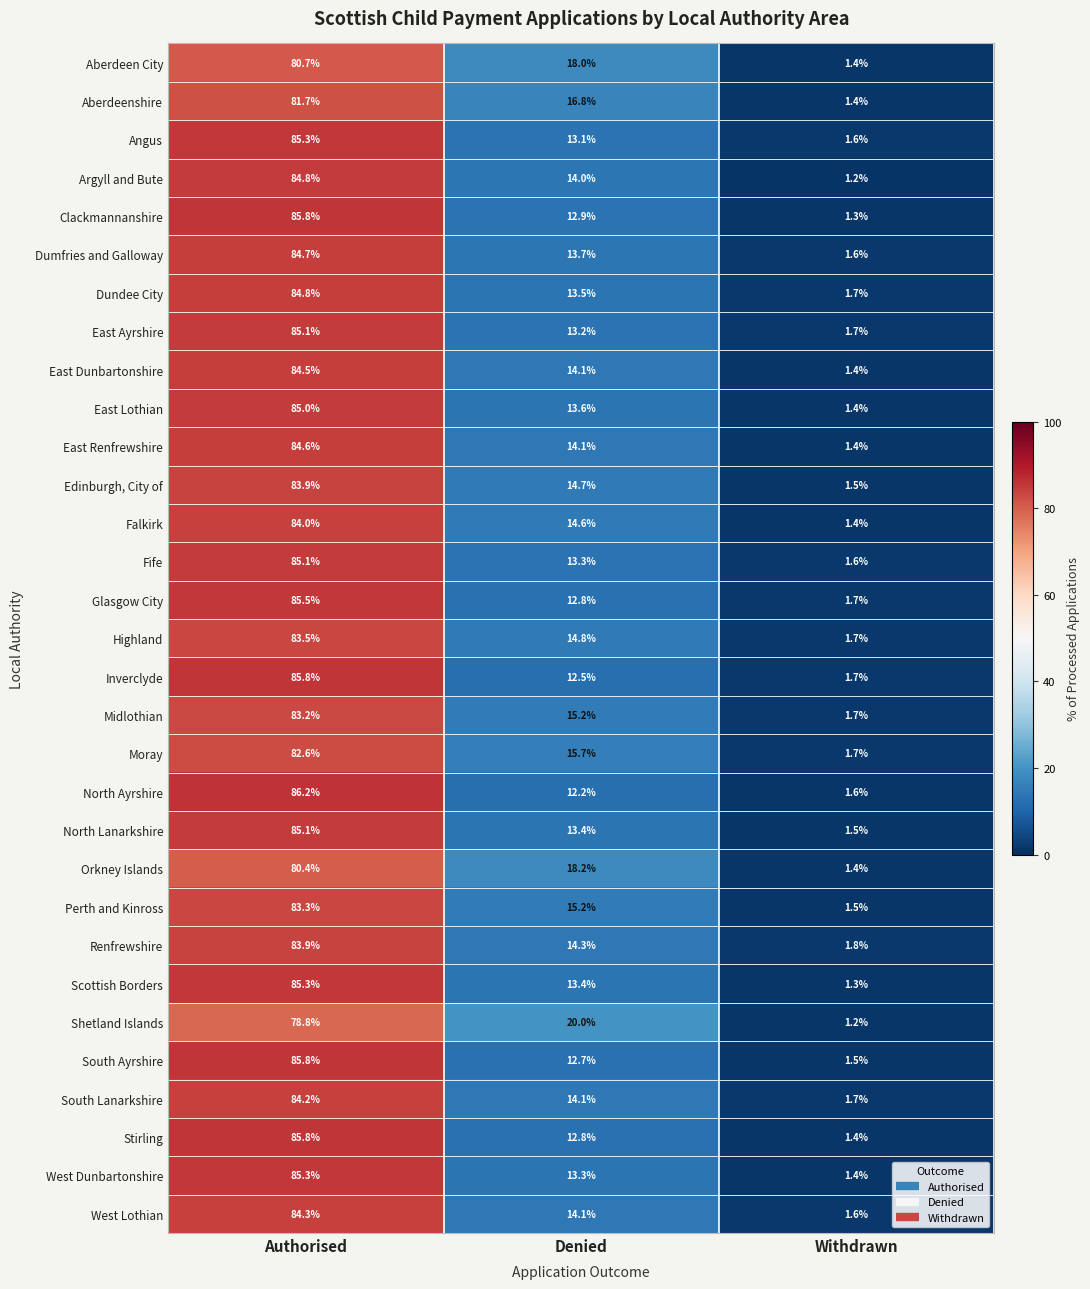

At how many categories does at least one series exceed 30?

1